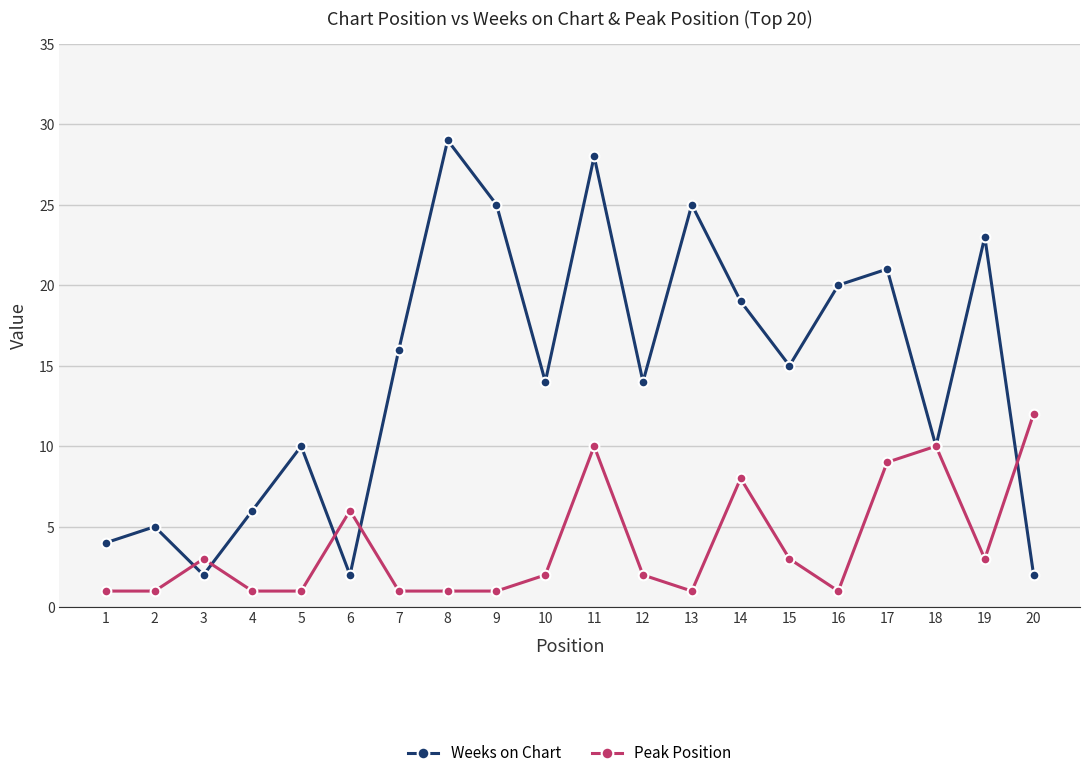

What is the average value of the Peak Position series?

4